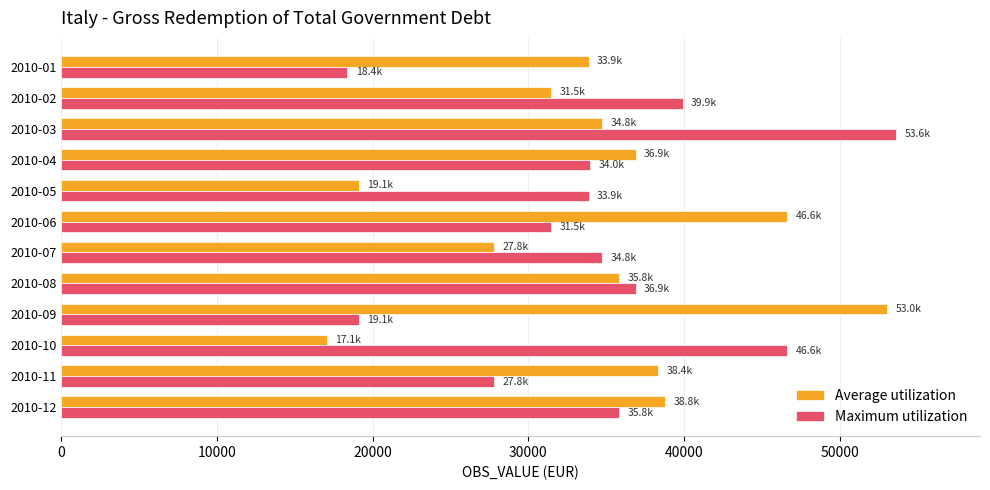

Rank the series at 2010-04 from lowest to highest value.

Maximum utilization, Average utilization